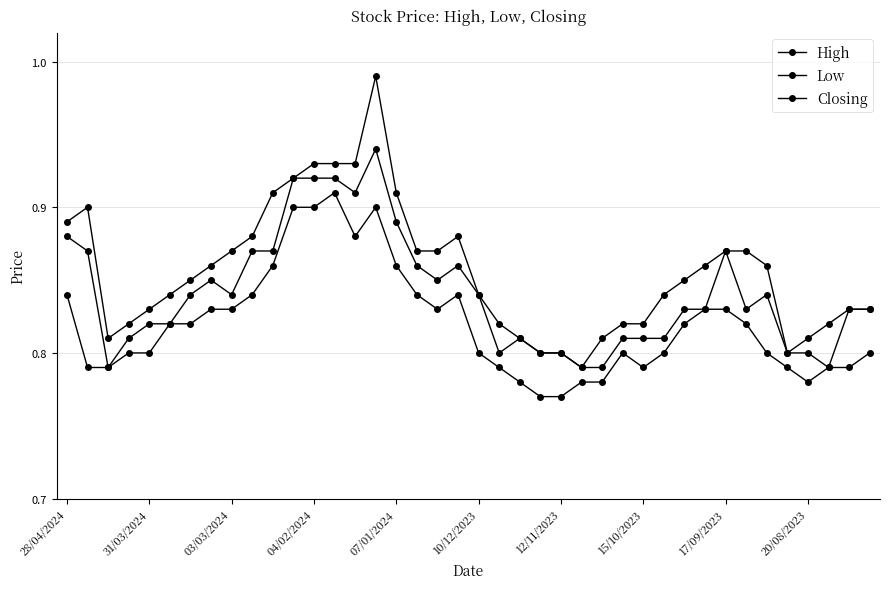

How many lines are shown in the chart?

3